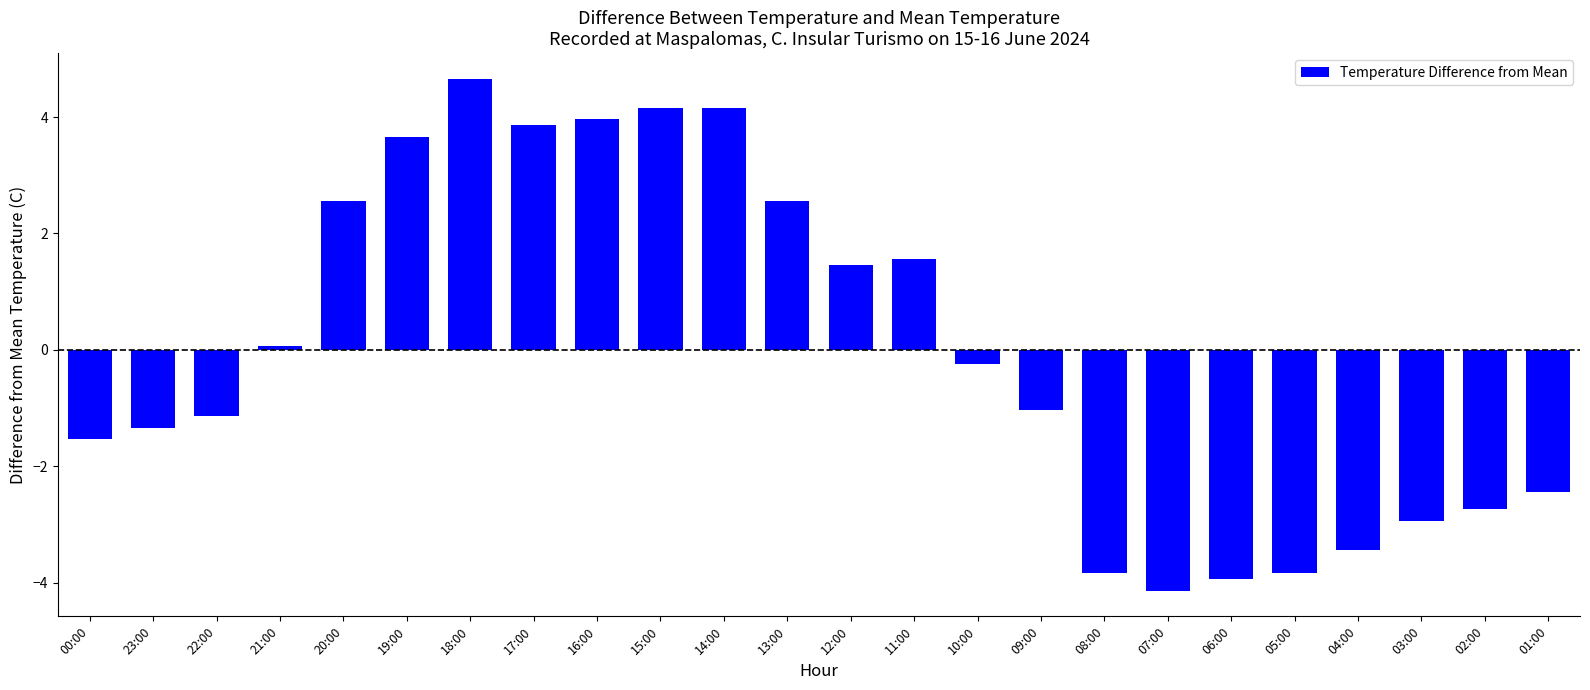

Reading left to right, transcribe all the data shown in this chart.

-1.5	-1.3	-1.1	0.1	2.6	3.7	4.7	3.9	4.0	4.2	4.2	2.6	1.5	1.6	-0.2	-1.0	-3.8	-4.1	-3.9	-3.8	-3.4	-2.9	-2.7	-2.4